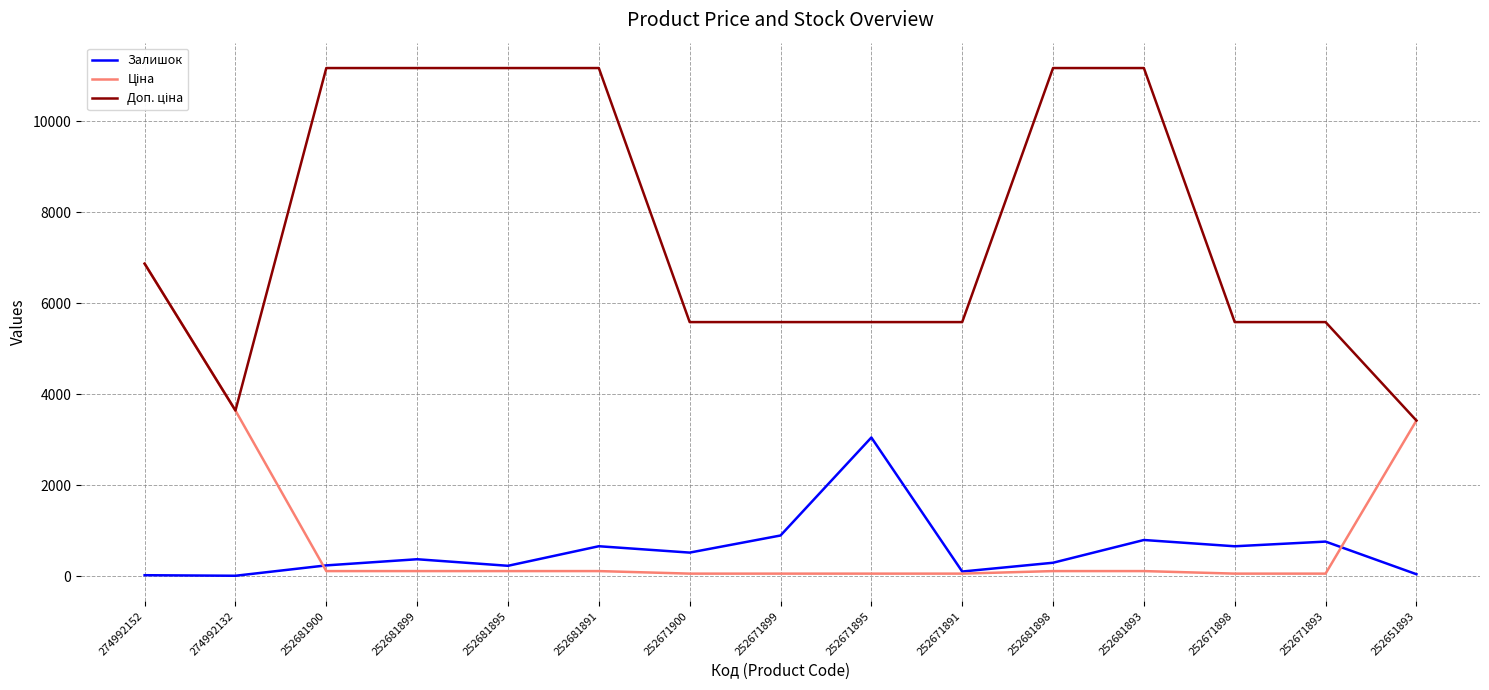

What is the maximum value for Залишок?

3048.0